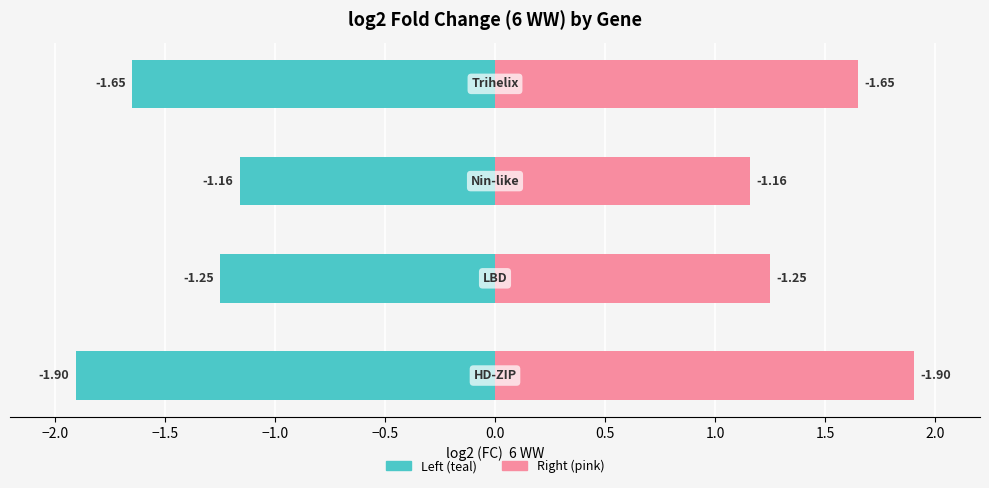

Does the chart contain stacked bars?

No